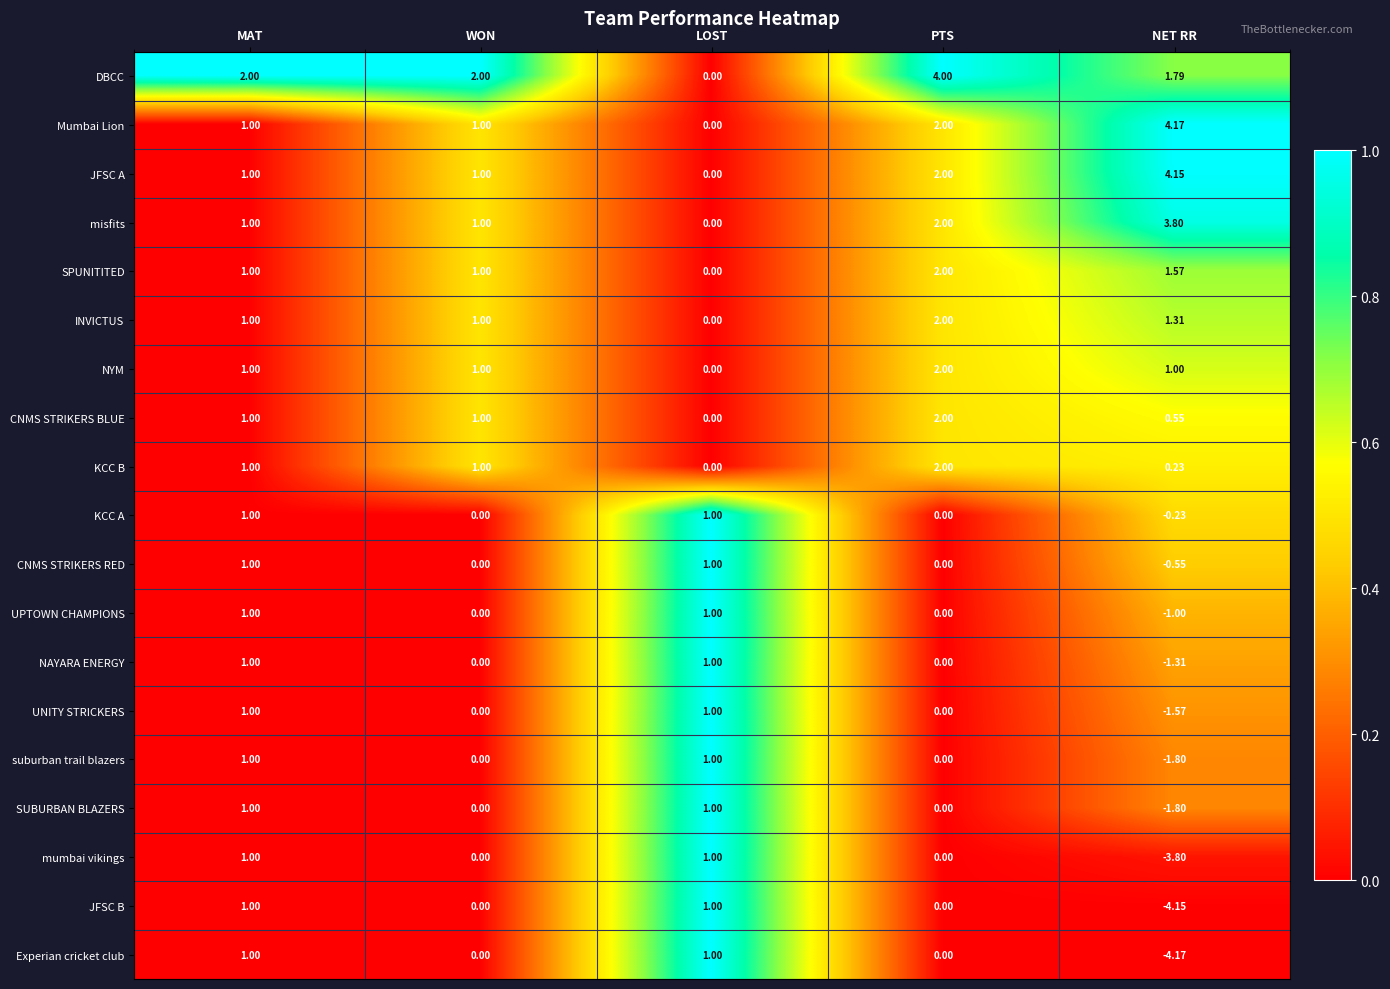

Which category has the lowest value in the KCC A series?

NET RR